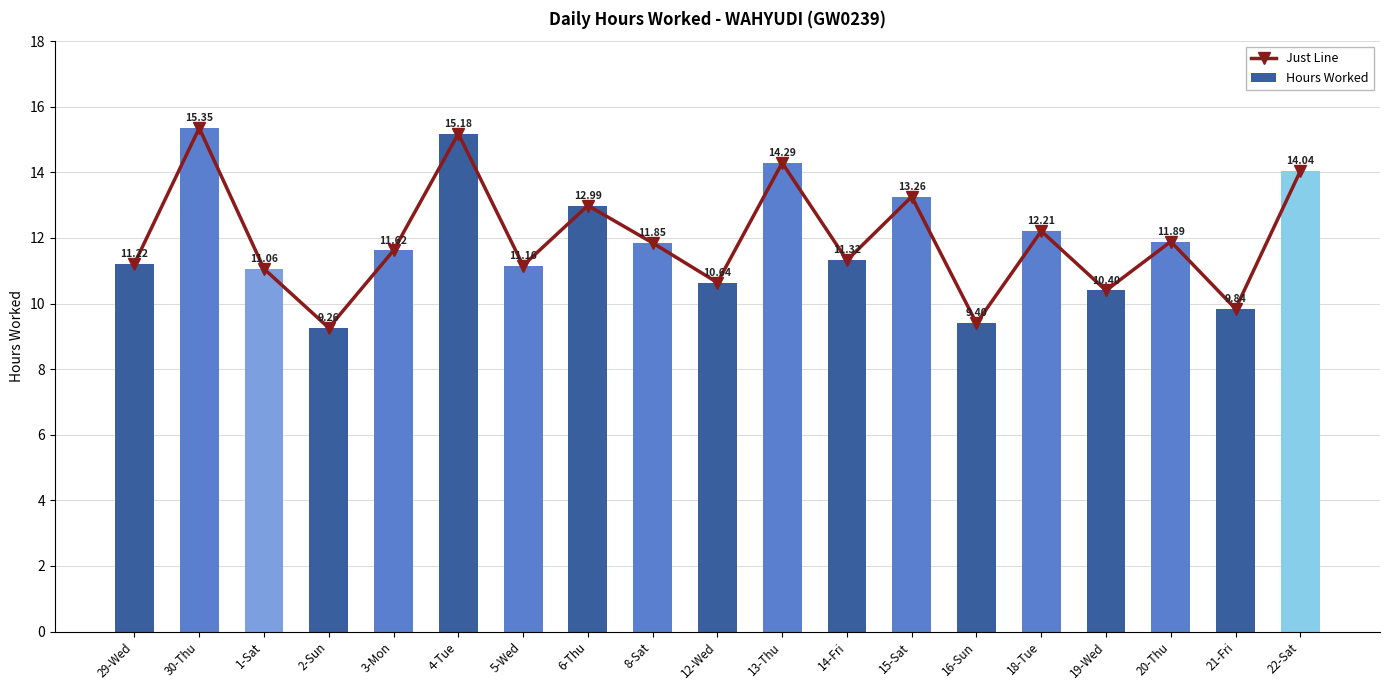

Rank the series by their maximum value, from lowest to highest.

Just Line, Hours Worked